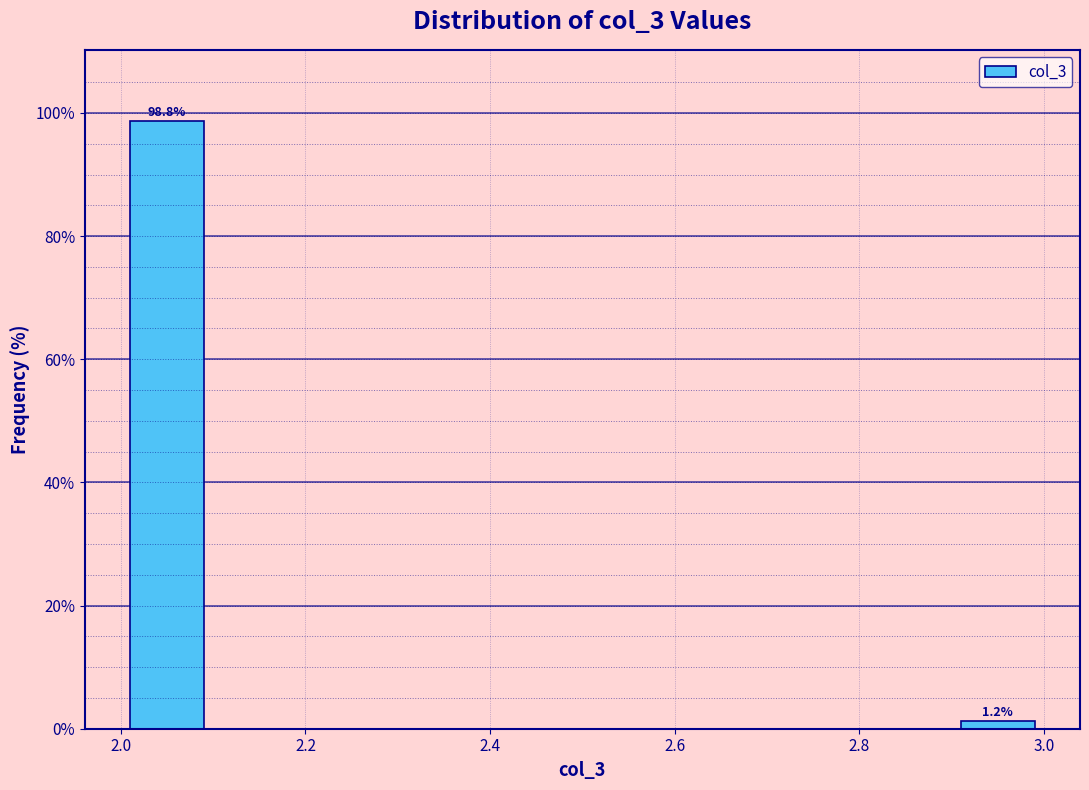

Over which range of the x-axis is the bar tallest?

2.0 to 2.1